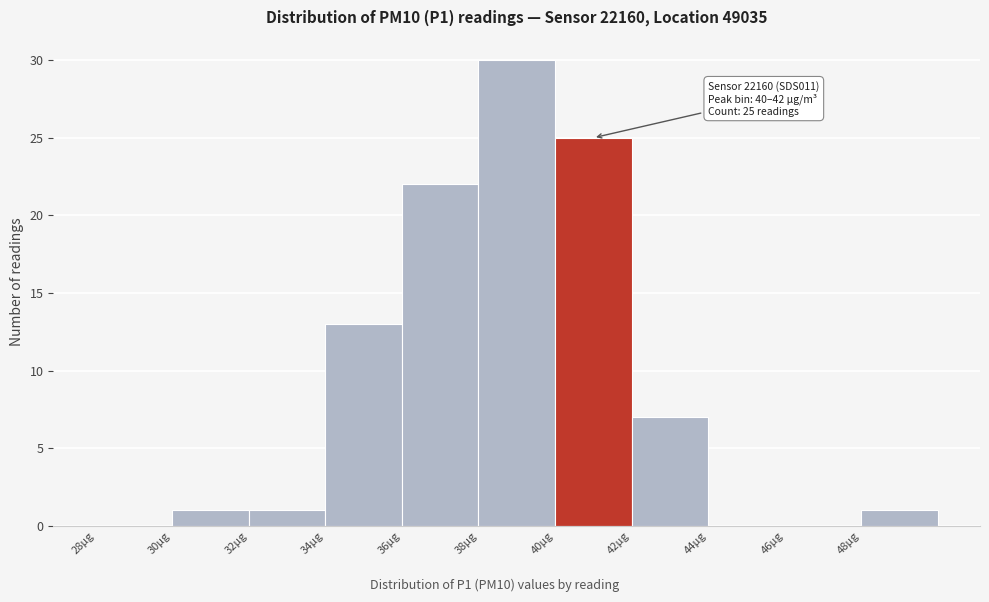

Over which range of the x-axis is the bar tallest?

38 to 40